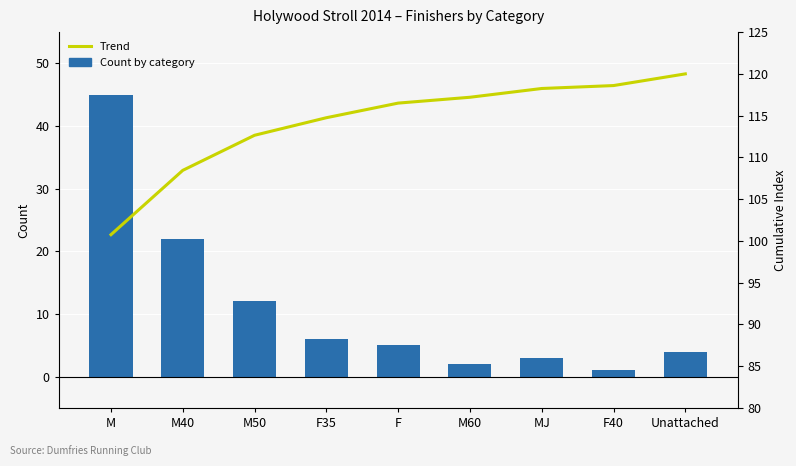

At which category is the sum across all series the highest?

M